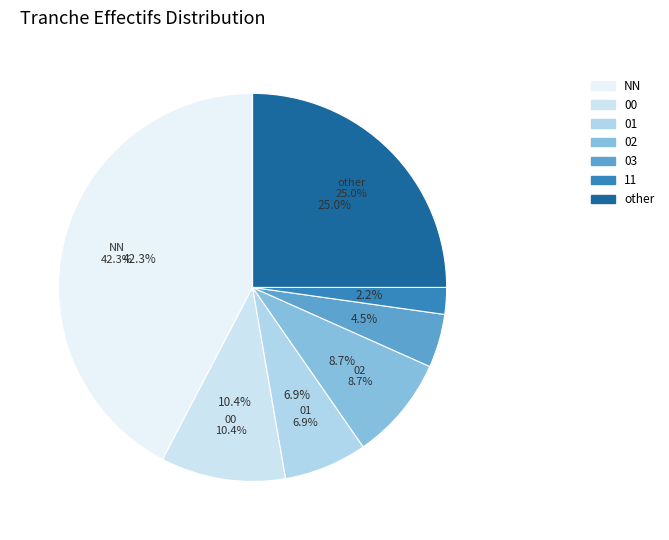

To the nearest percent, what is the combined percentage of NN and 03?

47%